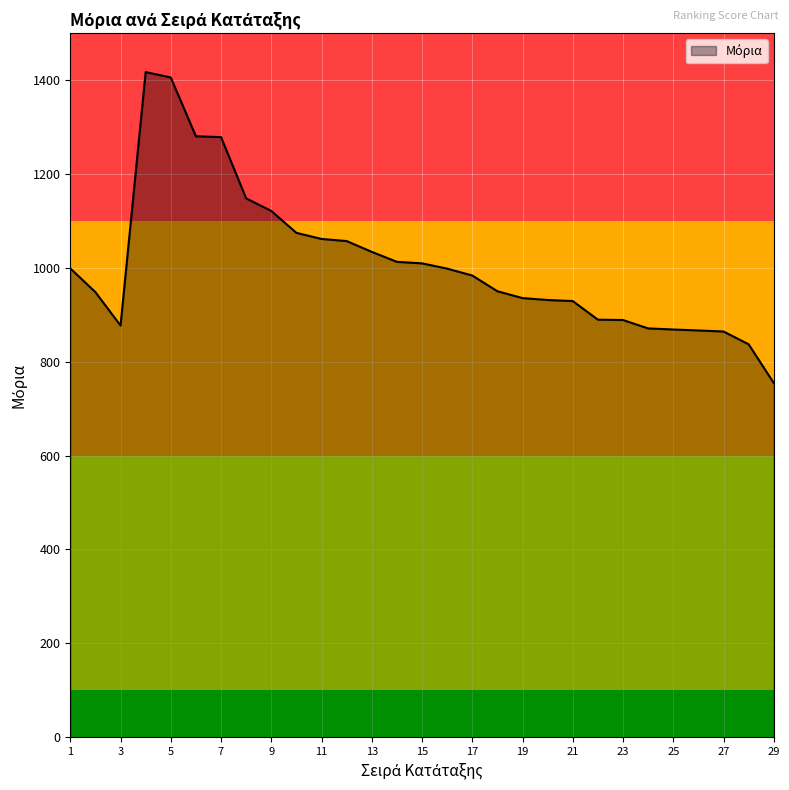

What is the smallest value displayed?

754.6